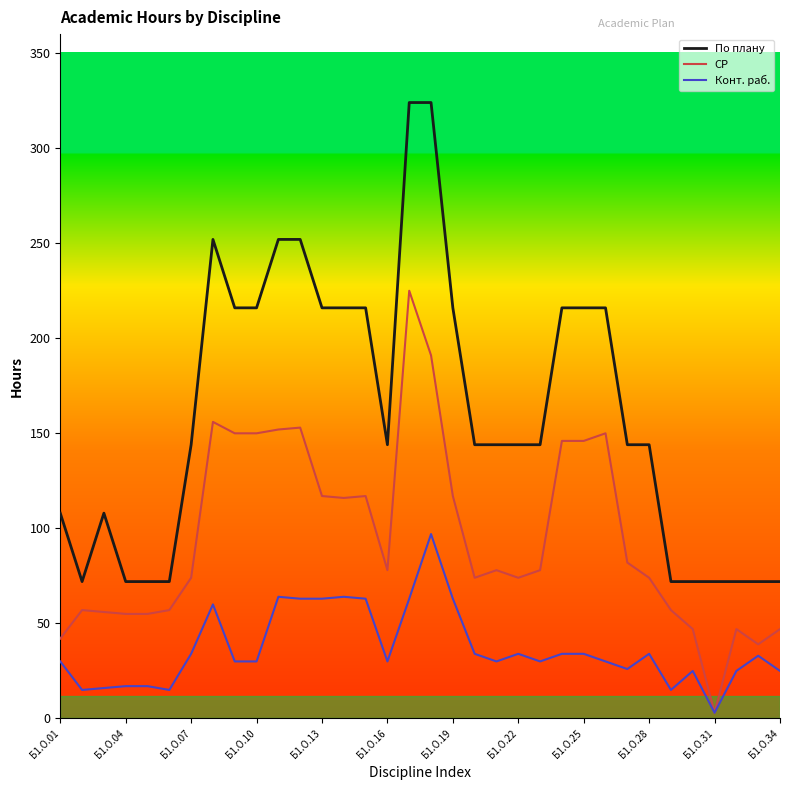

Which series has the largest total across all categories?

По плану